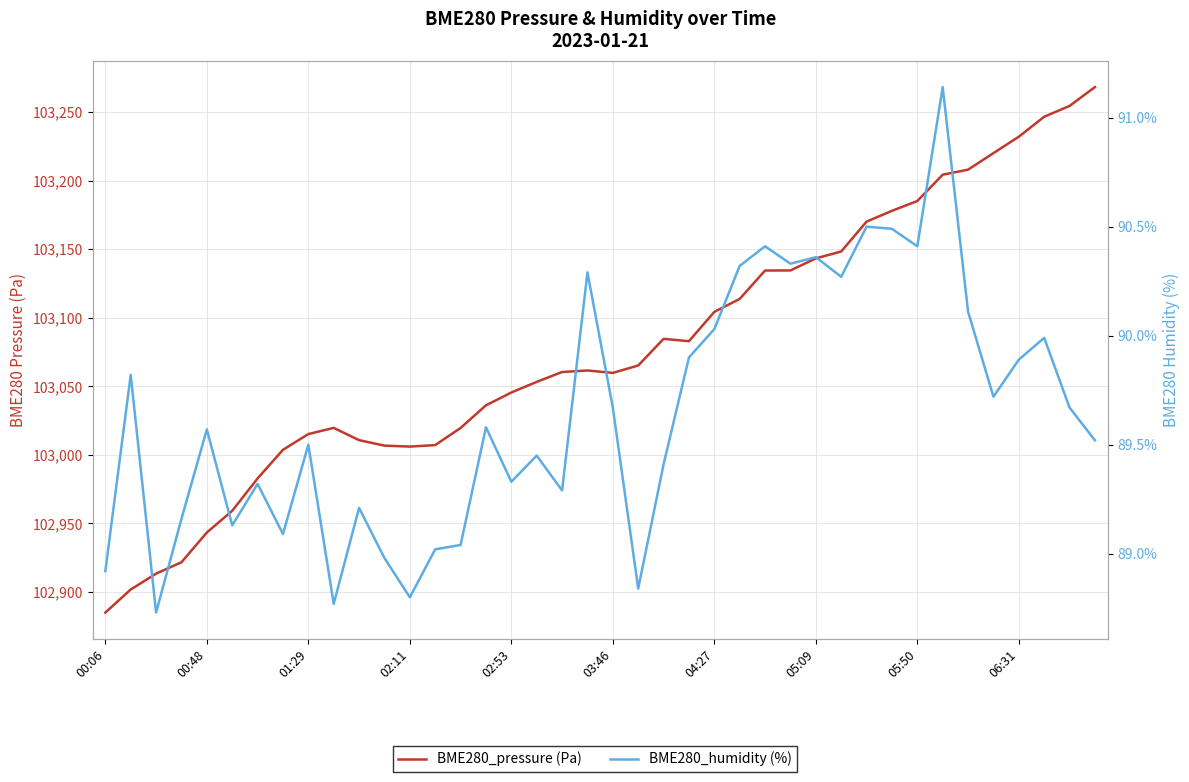

How many interior local peaks does the BME280_pressure (Pa) series have?

3